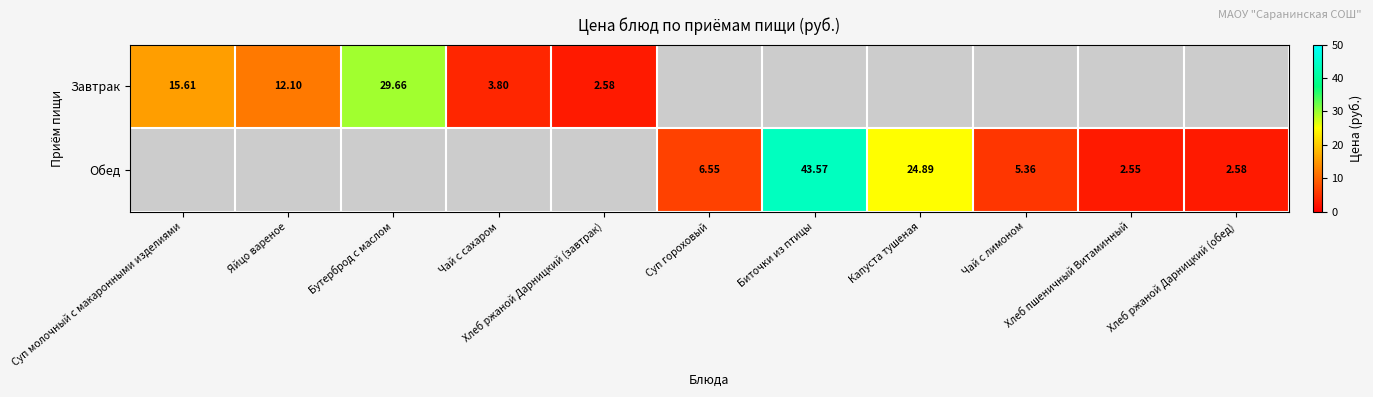

What is the greatest value displayed?

43.6